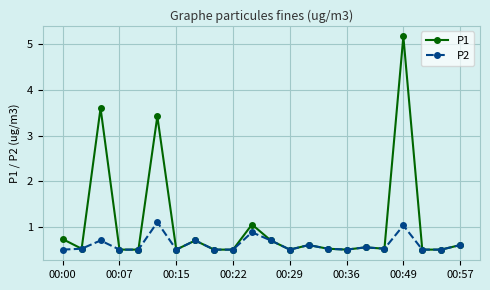

What is the minimum value shown in the chart?

0.5